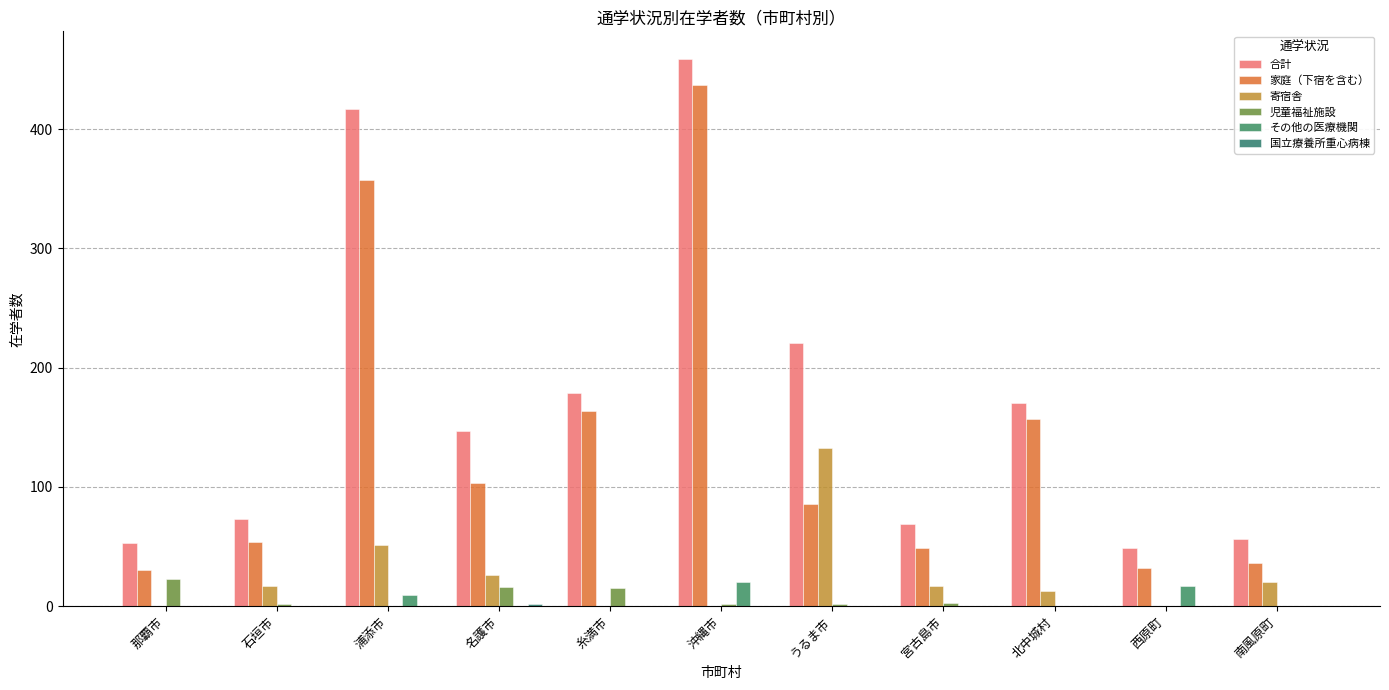

Reading right to left, transcribe all the data shown in this chart.

合計: 56	49	170	69	221	459	179	147	417	73	53
家庭（下宿を含む）: 36	32	157	49	86	437	164	103	357	54	30
寄宿舎: 20	0	13	17	133	0	0	26	51	17	0
児童福祉施設: 0	0	0	3	2	2	15	16	0	2	23
その他の医療機関: 0	17	0	0	0	20	0	0	9	0	0
国立療養所重心病棟: 0	0	0	0	0	0	0	2	0	0	0